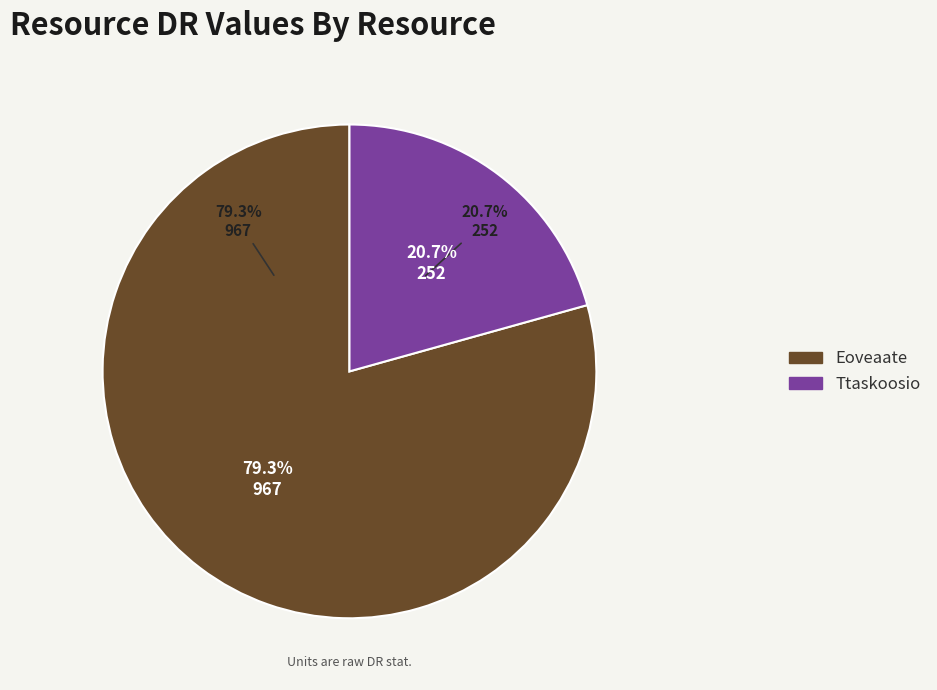

What is the change in value from Eoveaate to Ttaskoosio?

-715